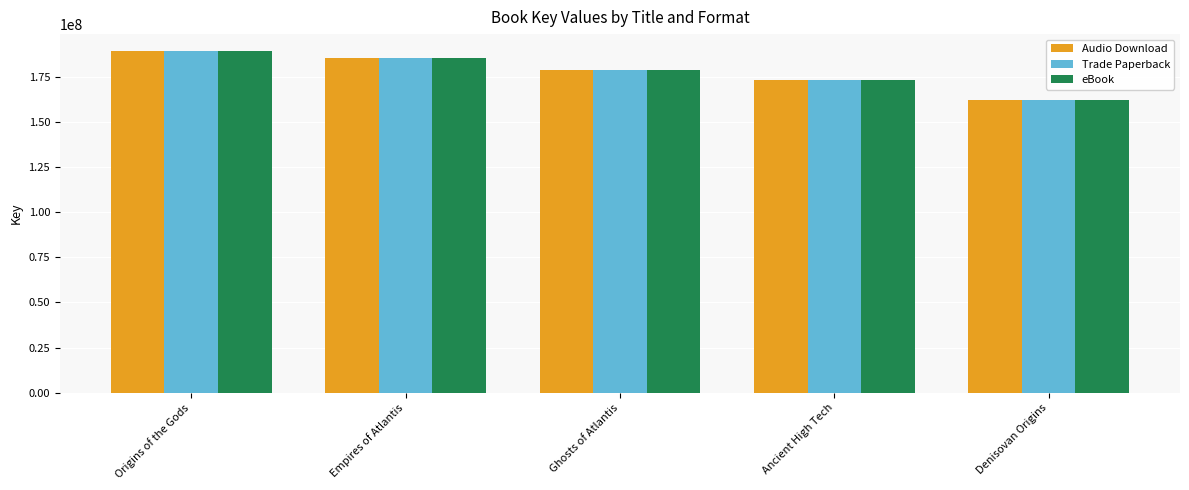

What is the label of the 2nd bar from the right?

Ancient High Tech